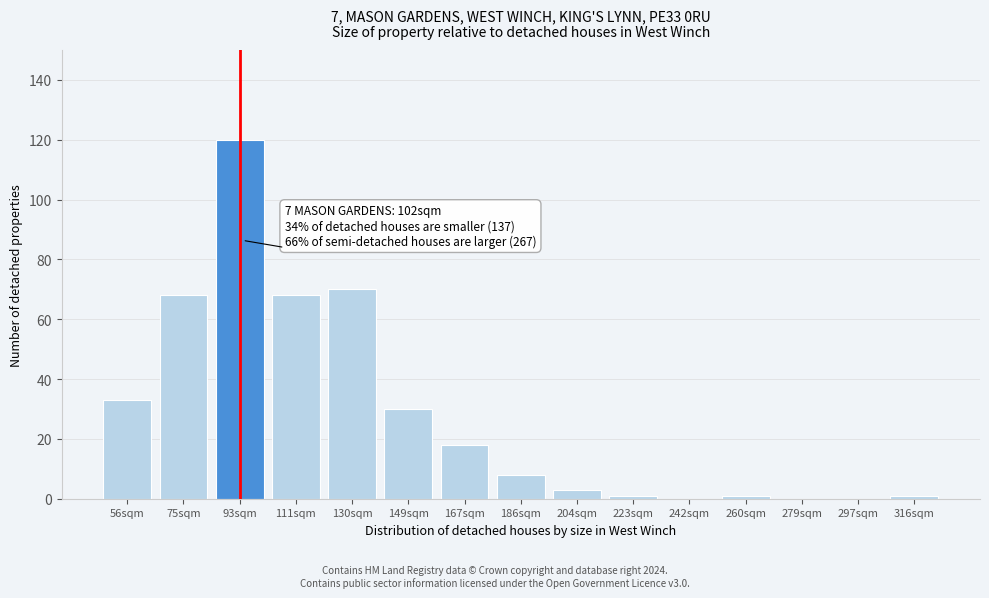

Reading left to right, list all the values displayed in this chart.

56sqm=33	75sqm=68	93sqm=120	111sqm=68	130sqm=70	149sqm=30	167sqm=18	186sqm=8	204sqm=3	223sqm=1	242sqm=0	260sqm=1	279sqm=0	297sqm=0	316sqm=1